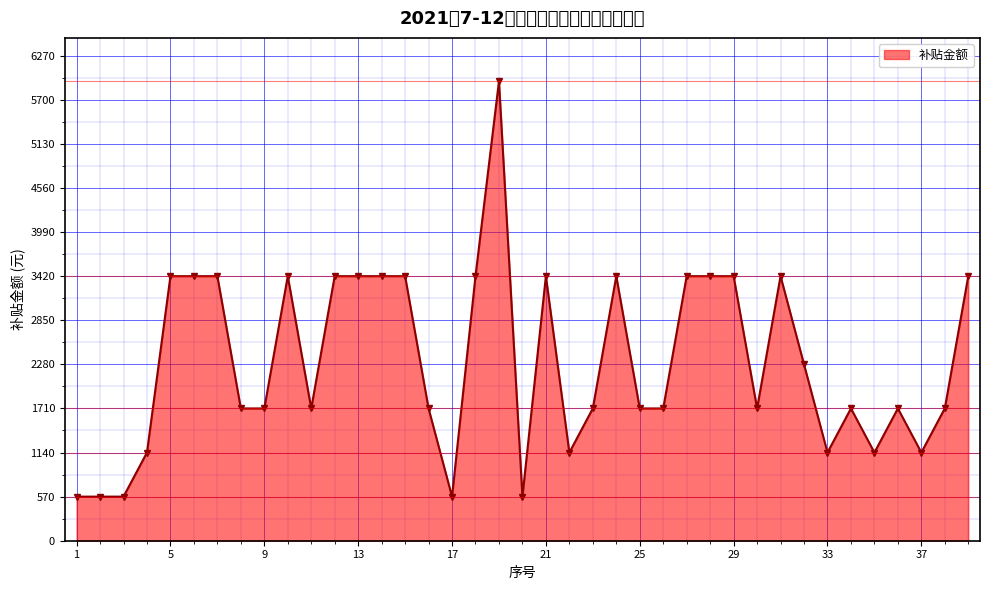

True or false: there are more than 1 points higher than both neighbors.

True